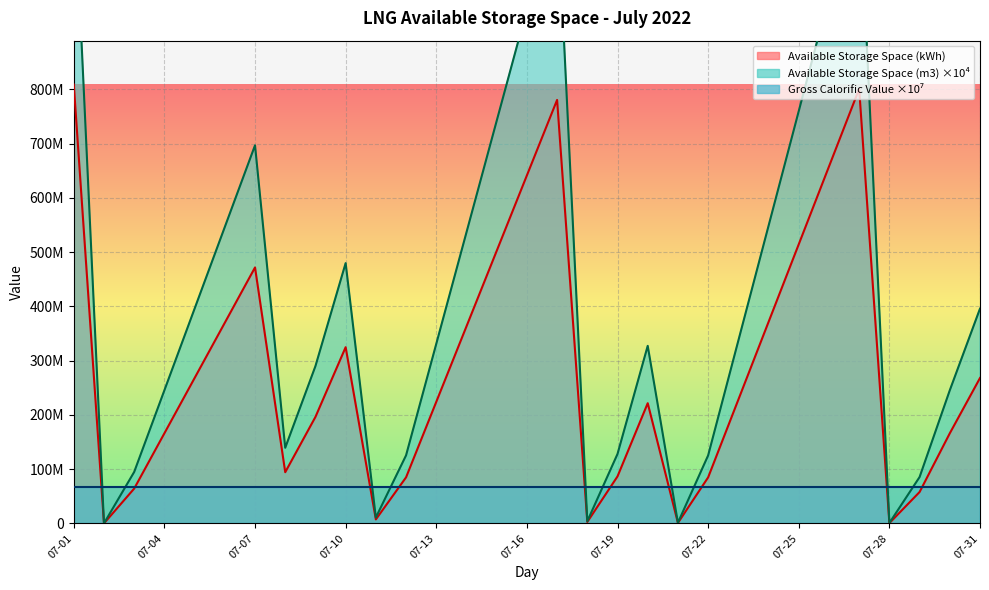

Which category has the lowest value in the Available LNG Storage Space (kWh) series?

2022-07-02